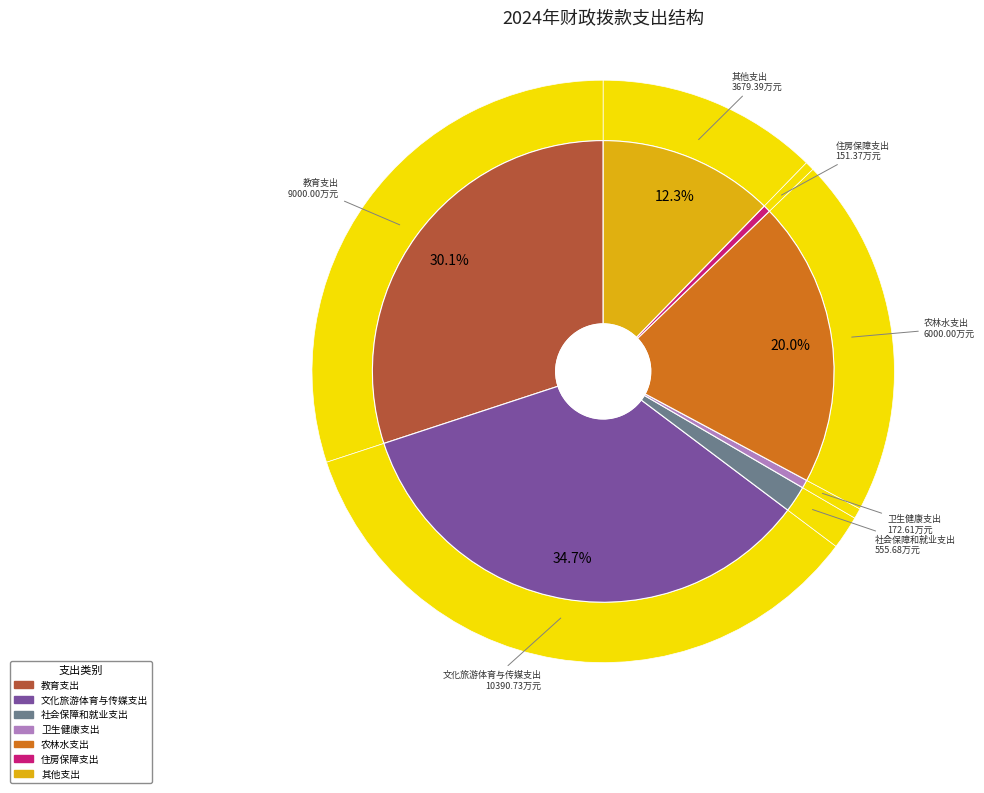

To the nearest percent, what is the difference between the largest and smallest slice percentages?

34%